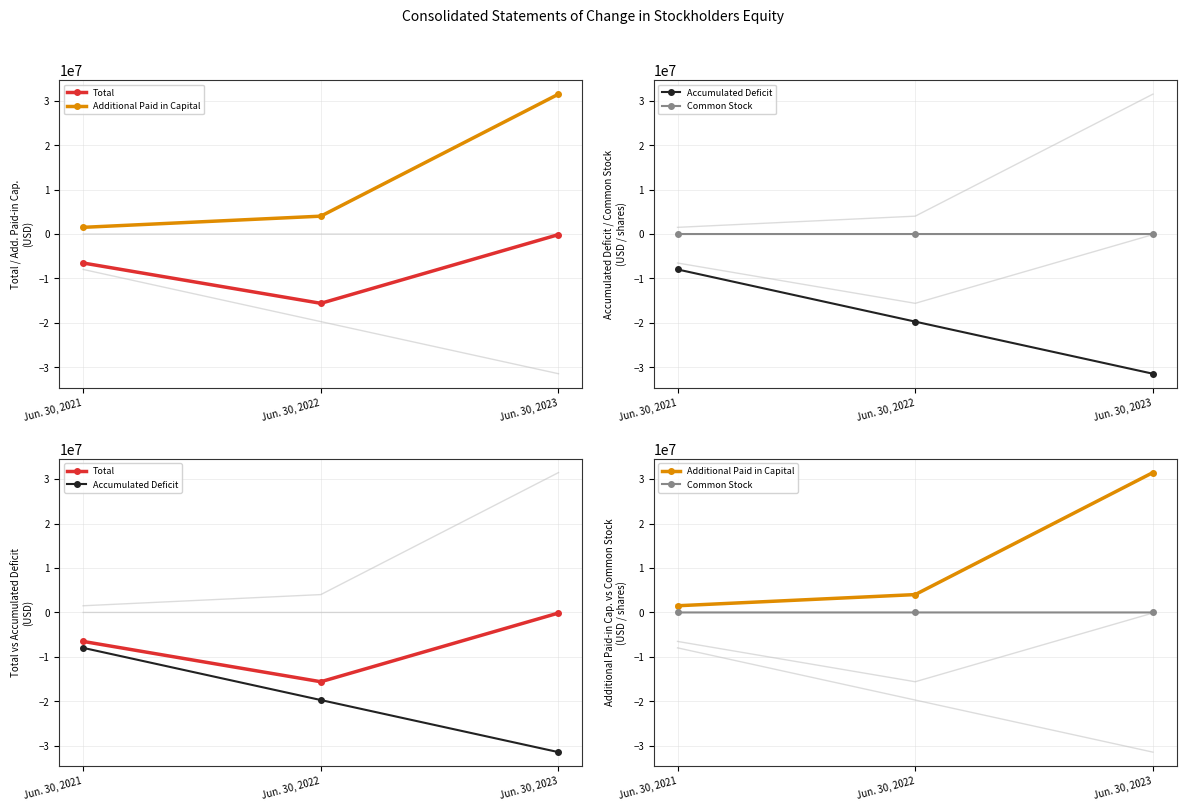

Which has a higher value, Jun. 30, 2022 or Jun. 30, 2023?

Jun. 30, 2023